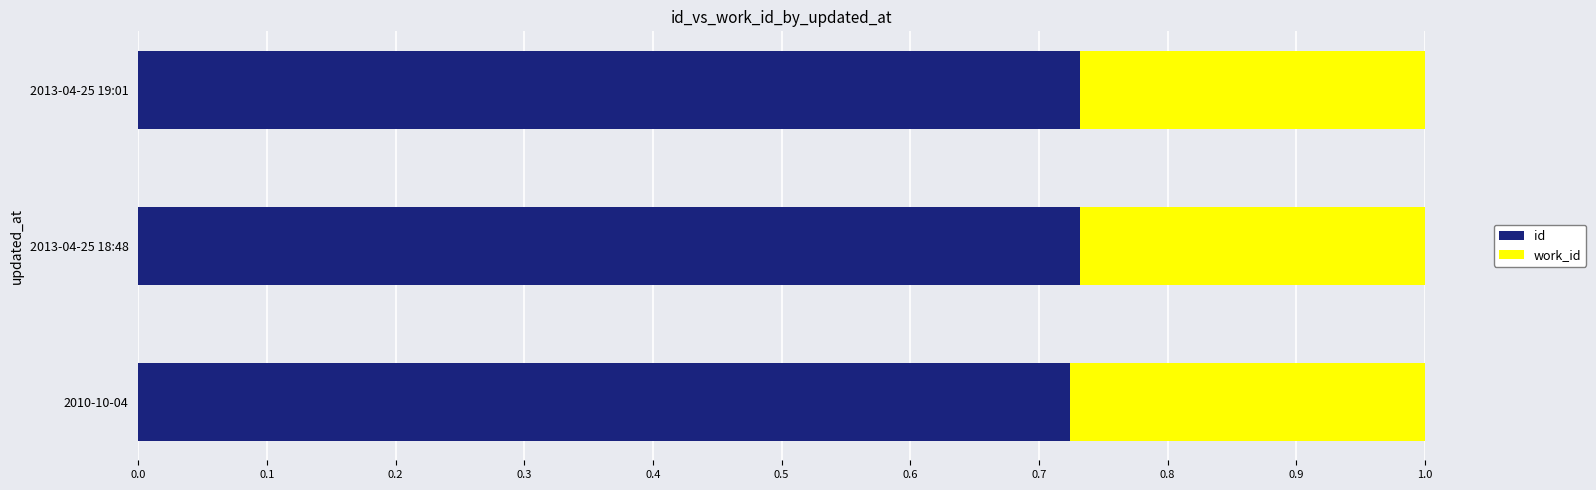

What are all the series names shown in the legend?

id, work_id